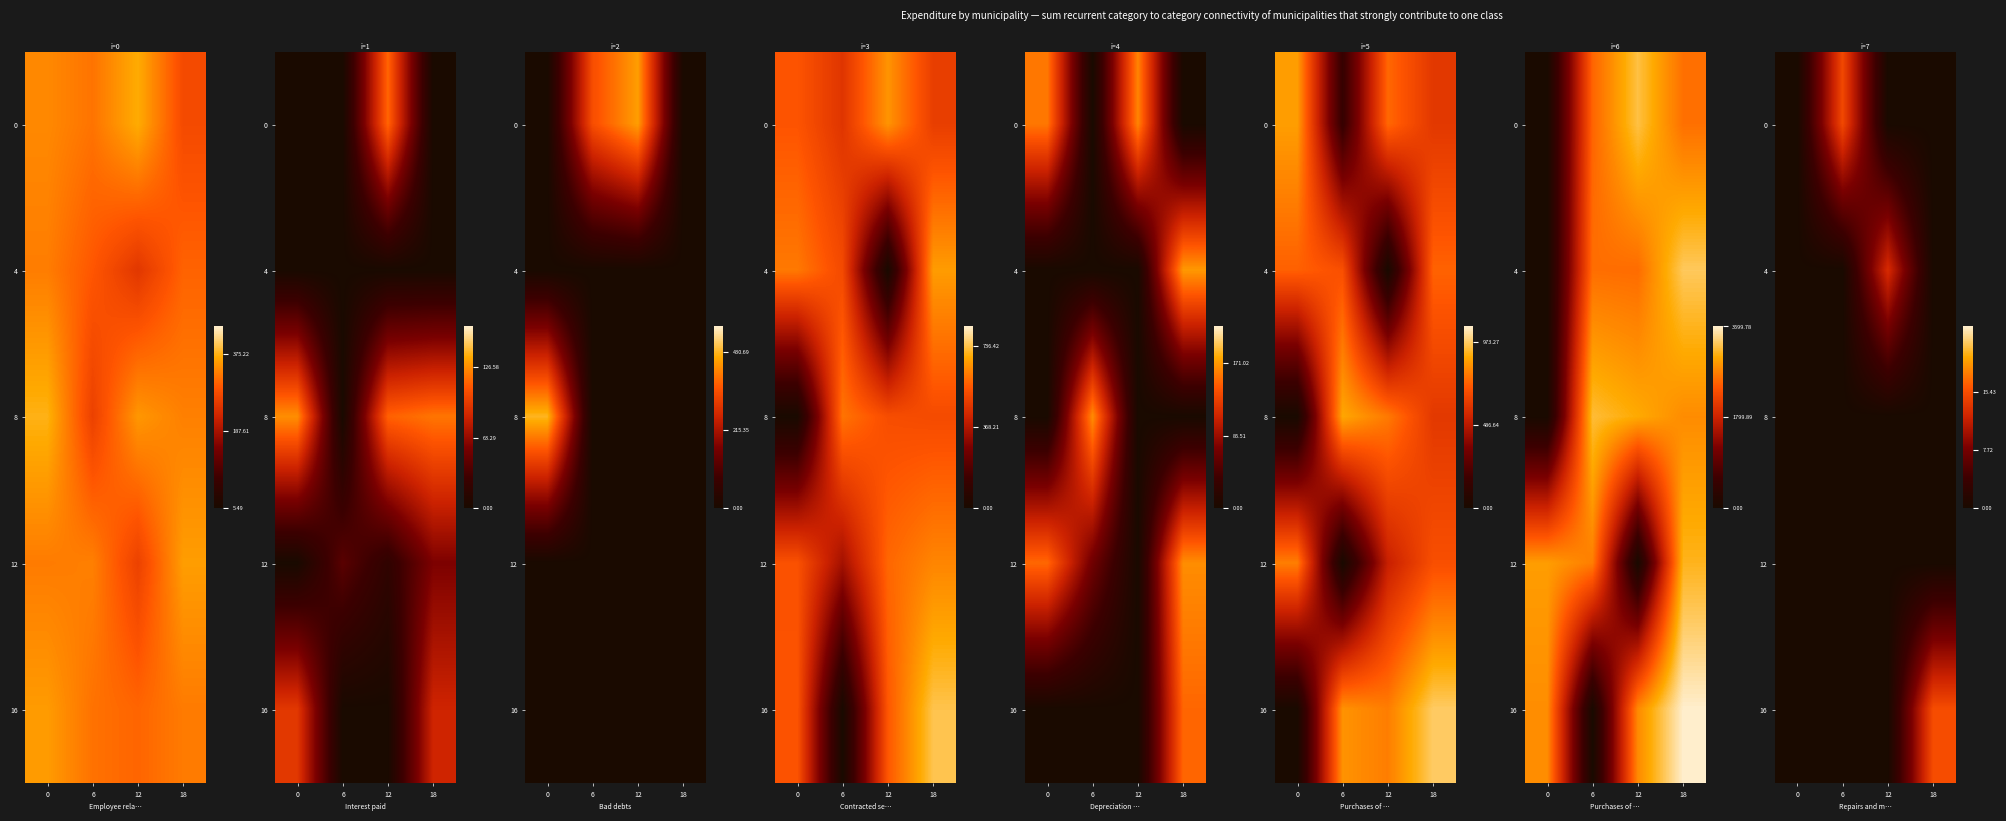

The 0 series shows -5.2 at 12. True or false?

False